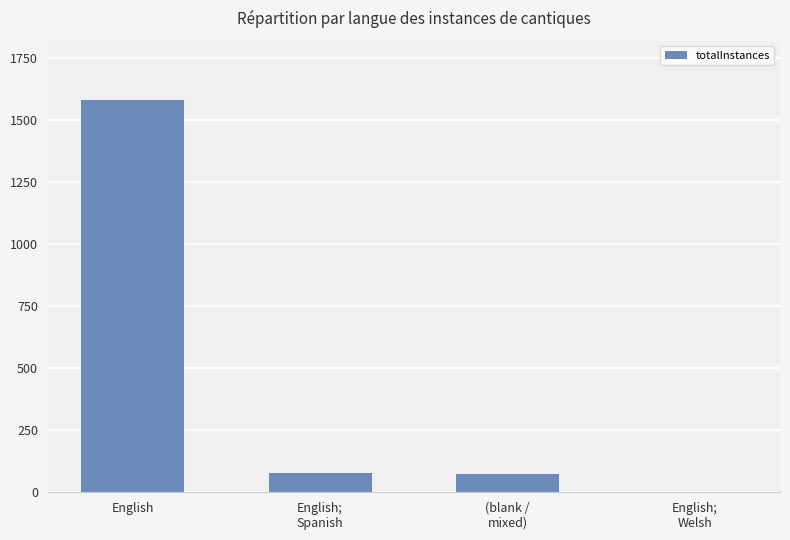

Count the number of data series in this chart.

1